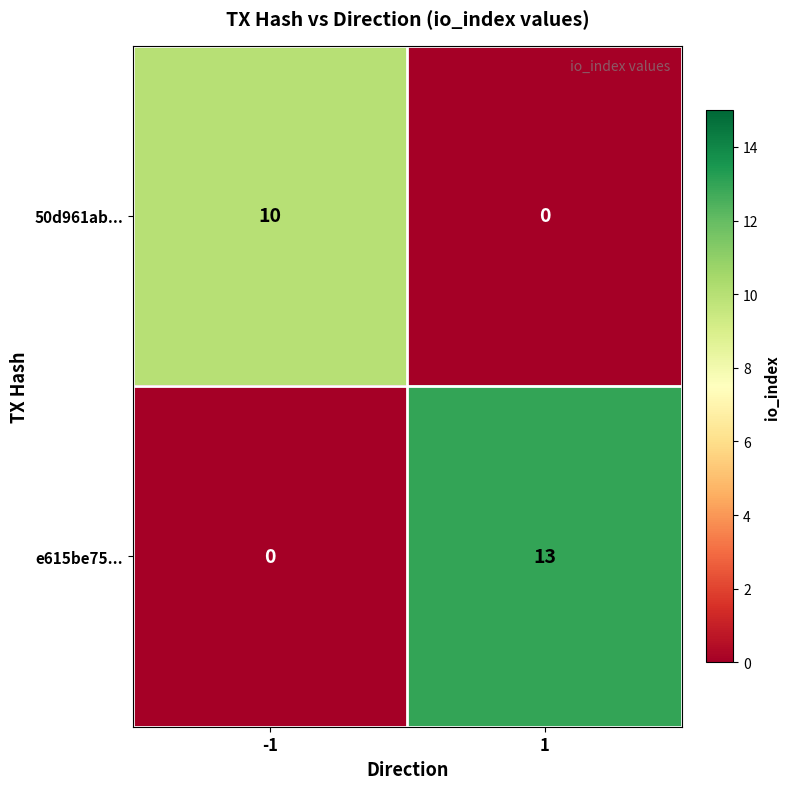

Which series has the widest spread of values?

e615be75...